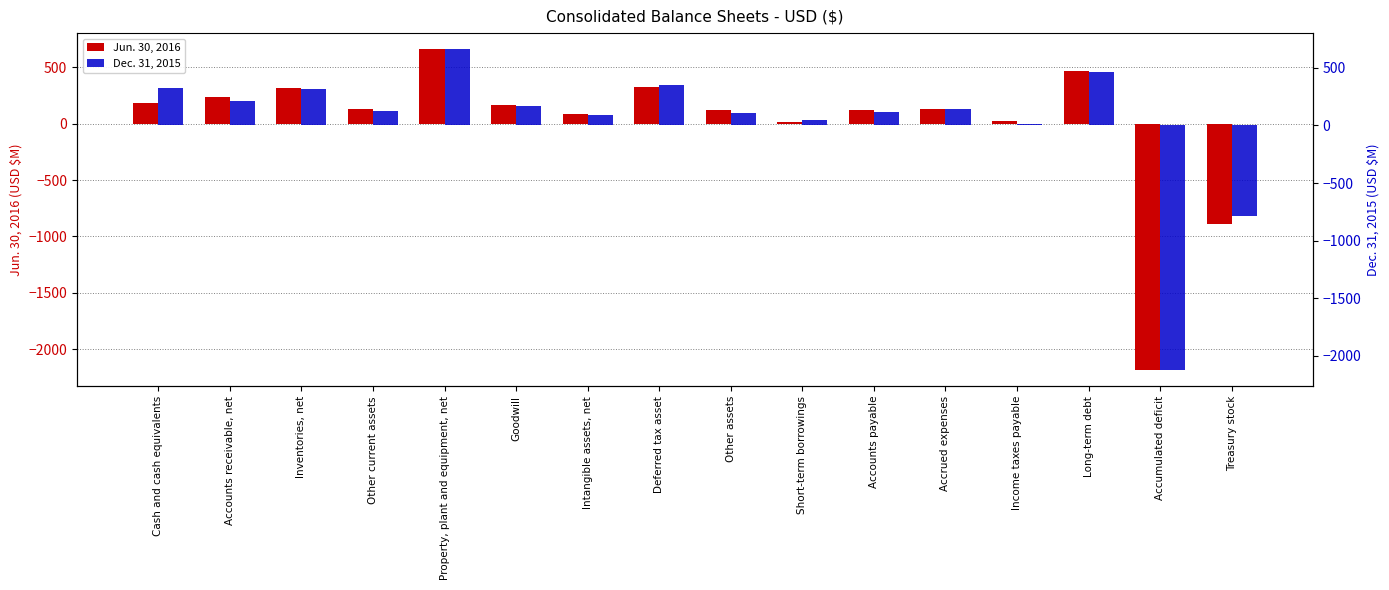

At which label is Jun. 30, 2016 closest to -763?

Treasury stock